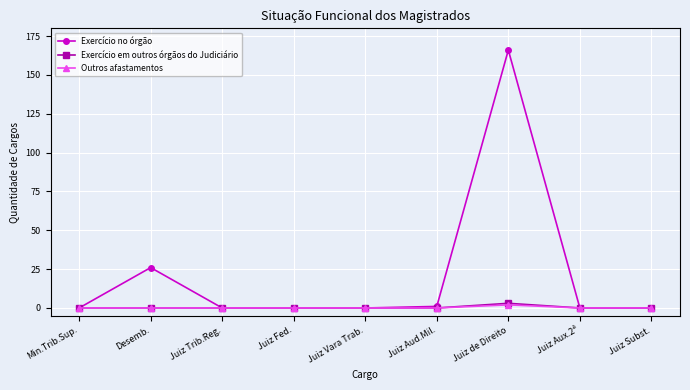

Where is the first local maximum for Exercício no órgão?

Desemb.